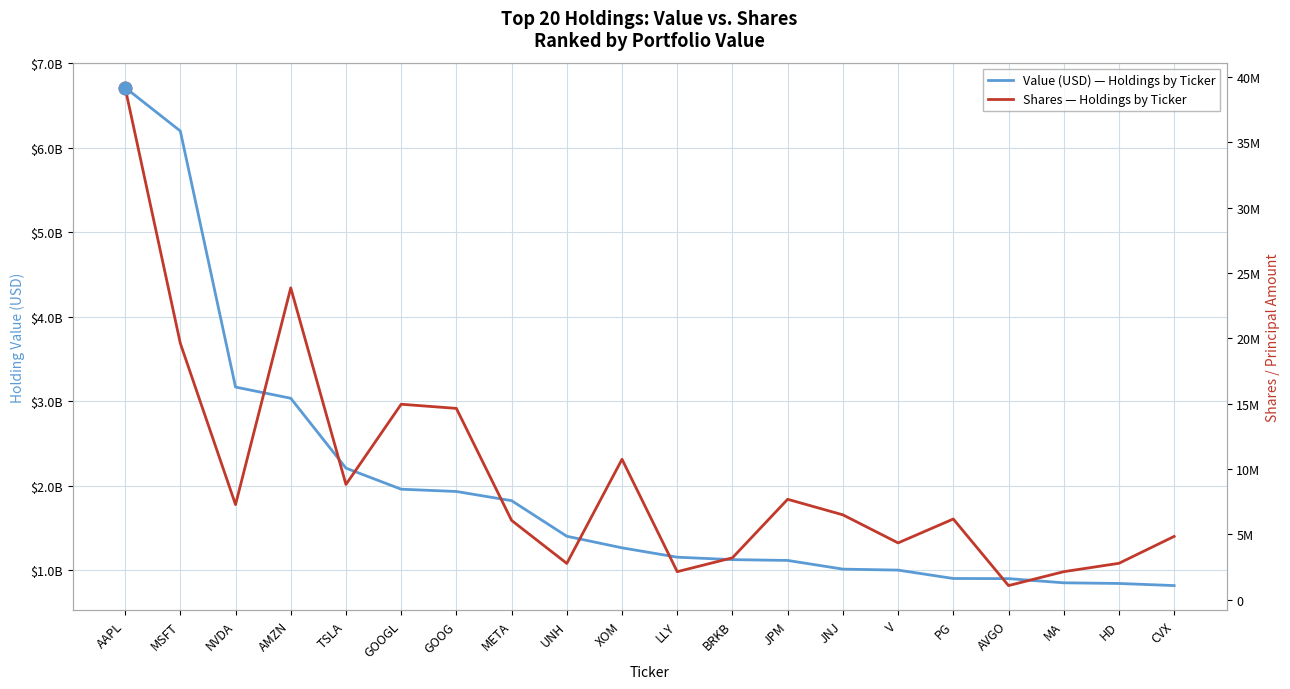

At how many categories does at least one series exceed 4937894245?

2